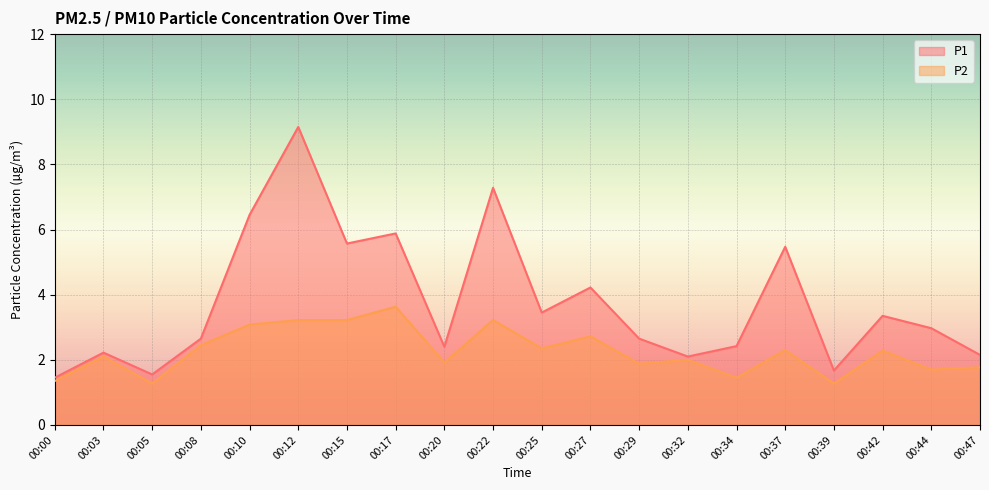

What is the sum of all P1 values?

75.0